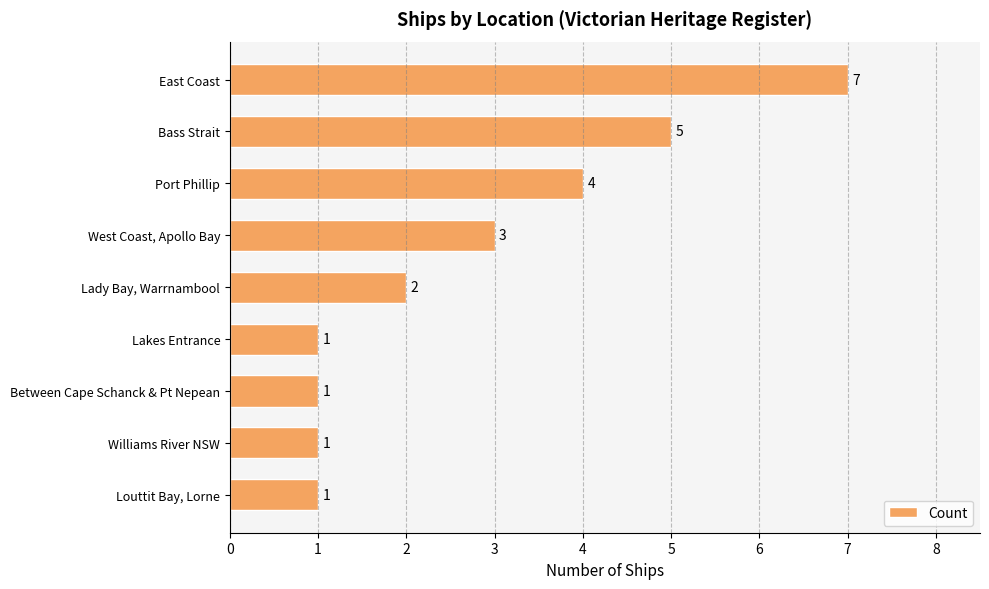

How many series are shown in this chart?

1